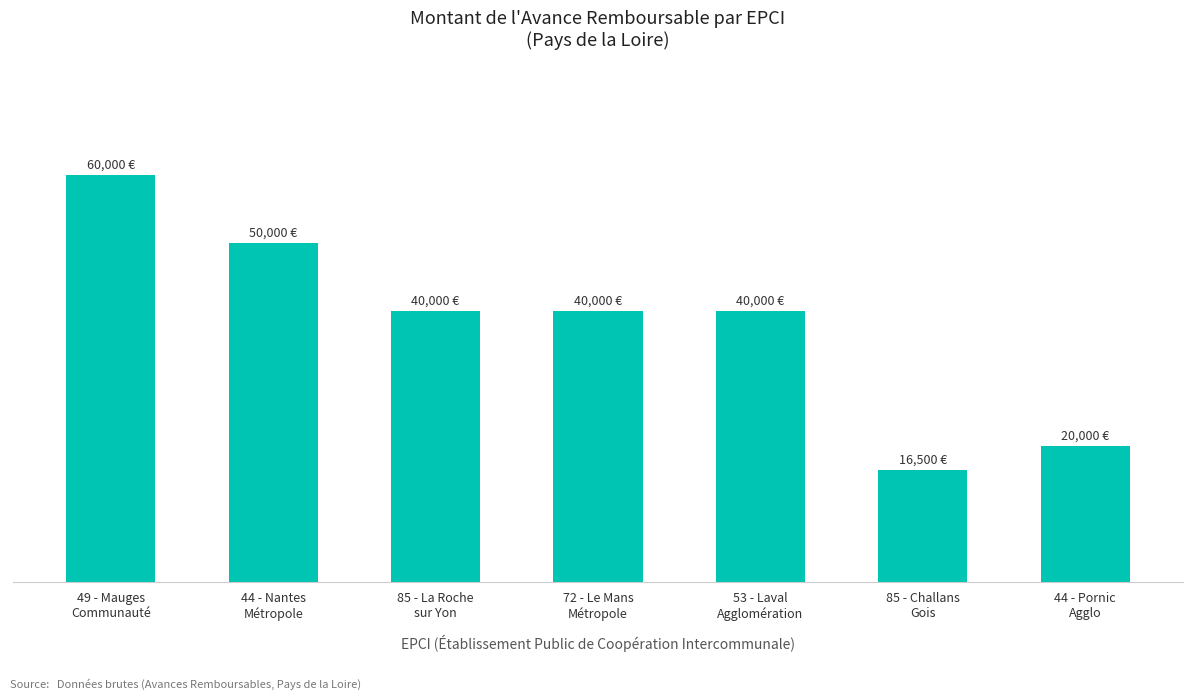

True or false: the data shows 6874 at 85 - Challans
Gois.

False